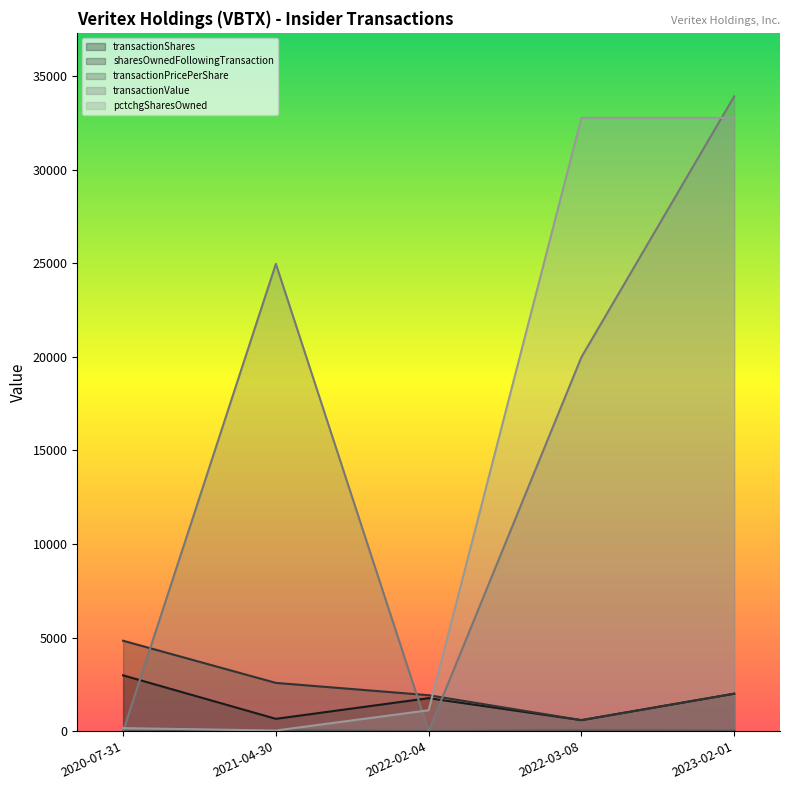

What is the sum of all transactionShares values?

7986.0